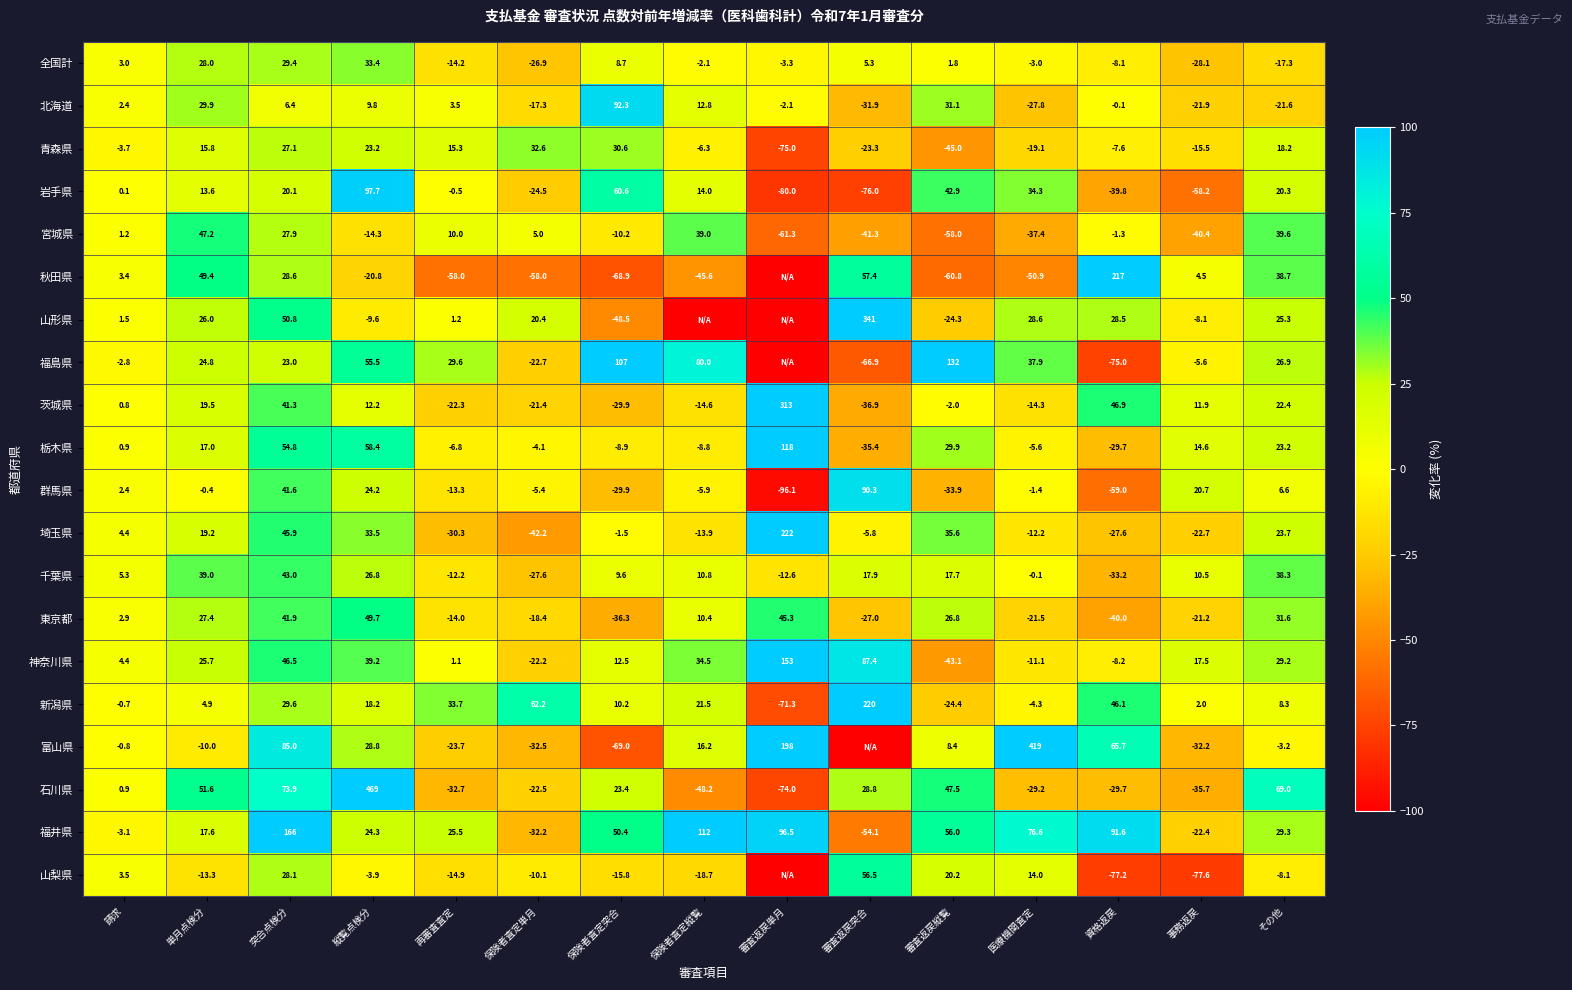

Rank the categories by 群馬県 value from highest to lowest.

審査返戻突合, 突合点検分, 縦覧点検分, 事務返戻, その他, 請求, 単月点検分, 医療機関査定, 保険者査定単月, 保険者査定縦覧, 再審査査定, 保険者査定突合, 審査返戻縦覧, 資格返戻, 審査返戻単月